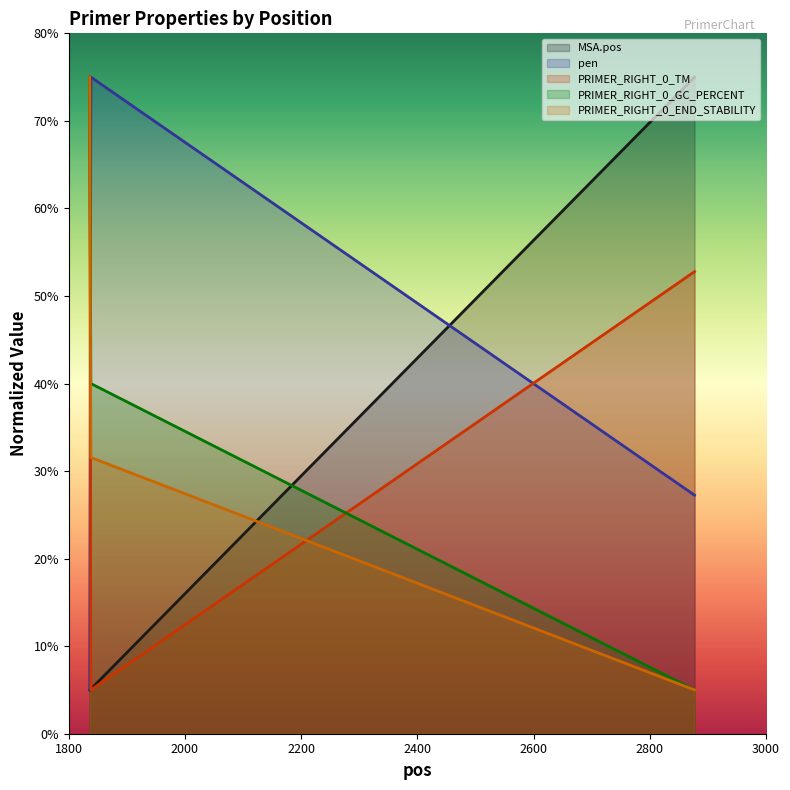

What is the sum of the MSA.pos values at 2877 and 1836?

80.0